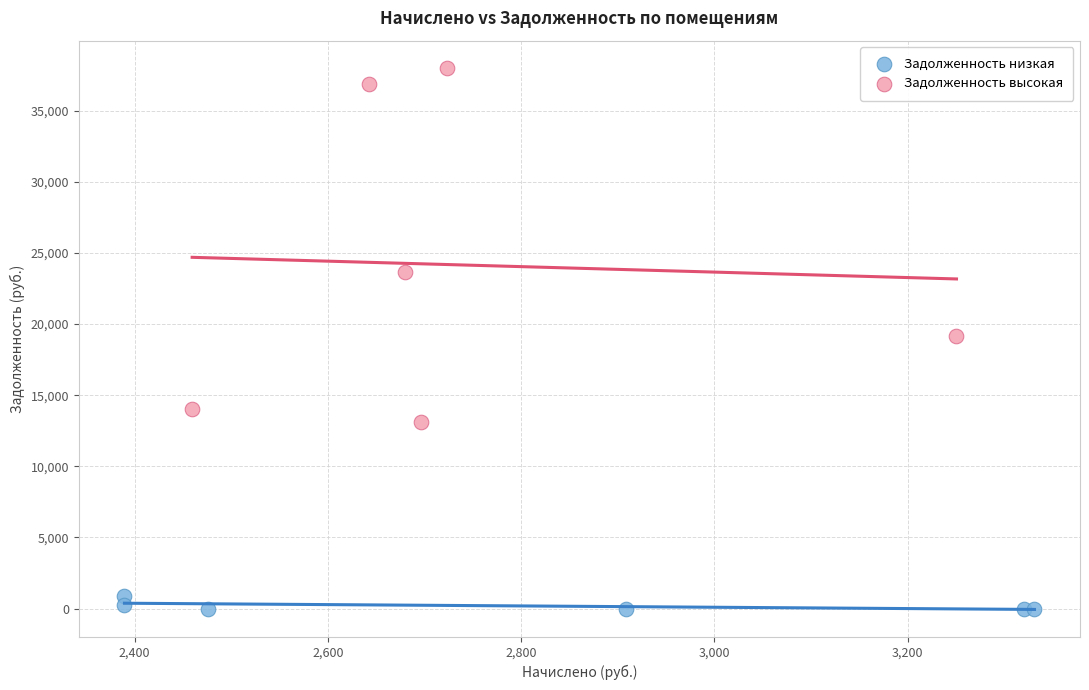

Which series reaches the maximum Y coordinate?

Задолженность высокая